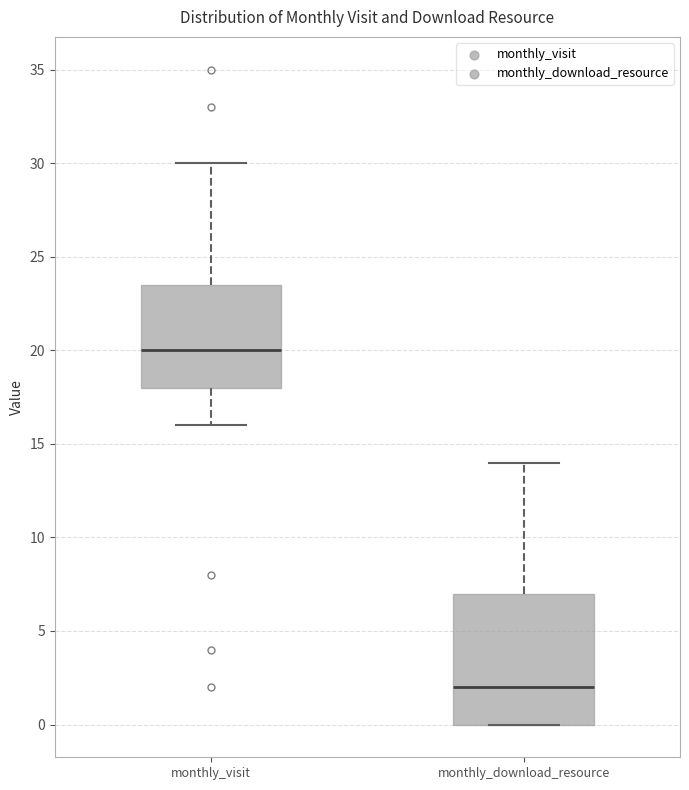

Reading left to right, transcribe this box plot: for each box, give where its median line is, the range the box spans, and where its two whiskers end, as read against the y-axis. The values are not printed on the chart, so give them approximately, as read against the axis.

monthly_visit: median 20.0, box 18.0 to 23.5, whiskers 16.0 to 30.0
monthly_download_resource: median 2.0, box 0.0 to 7.0, whiskers 0.0 to 14.0